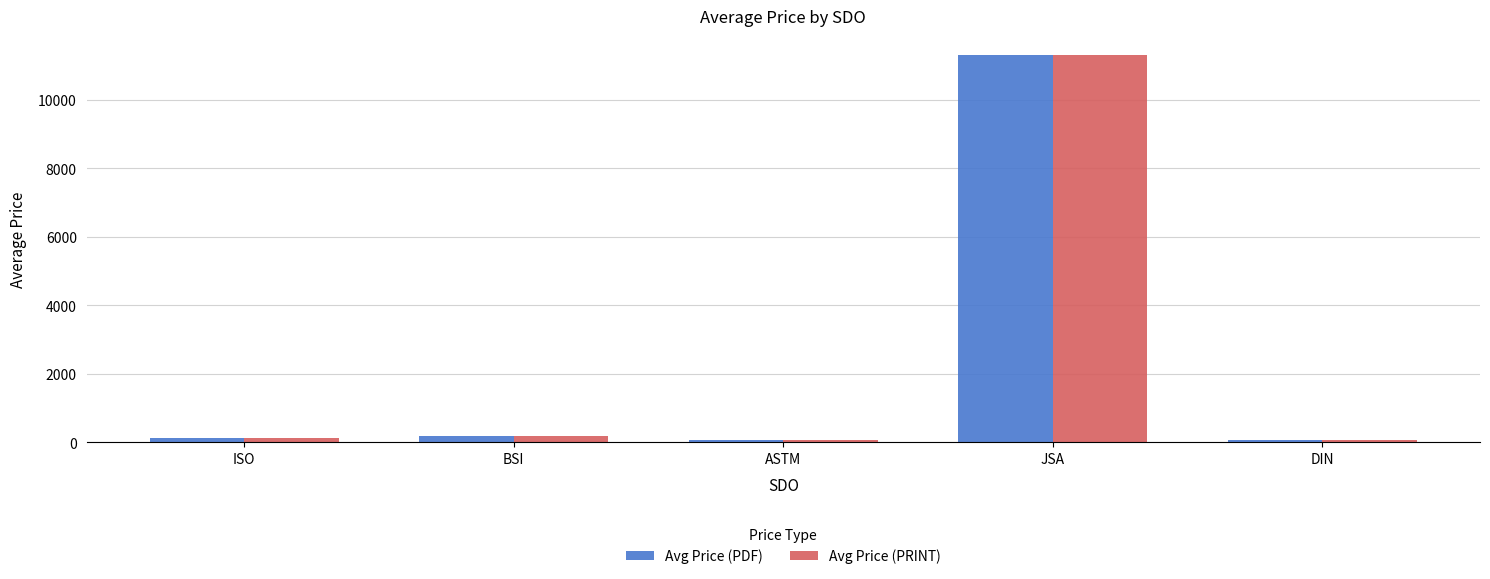

At which category does the chart reach its peak across all series?

JSA